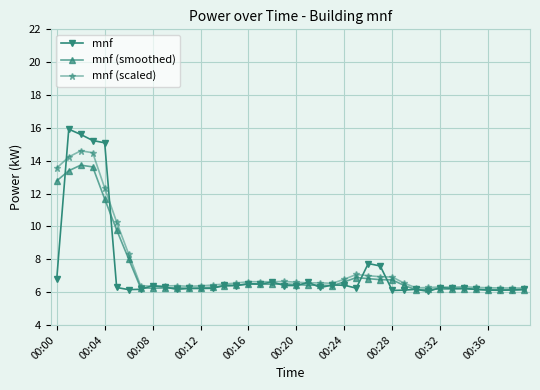

Which series has the widest spread of values?

mnf